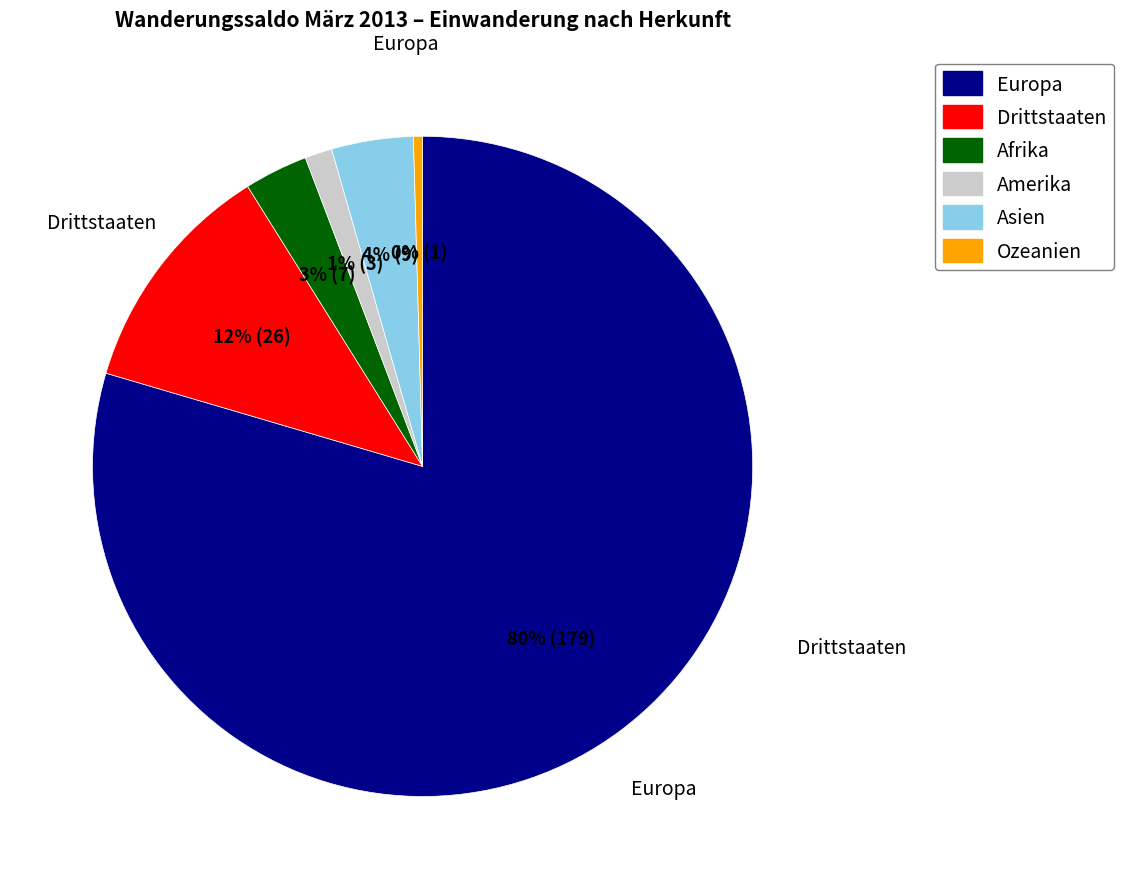

To the nearest percent, what is the average slice percentage?

17%